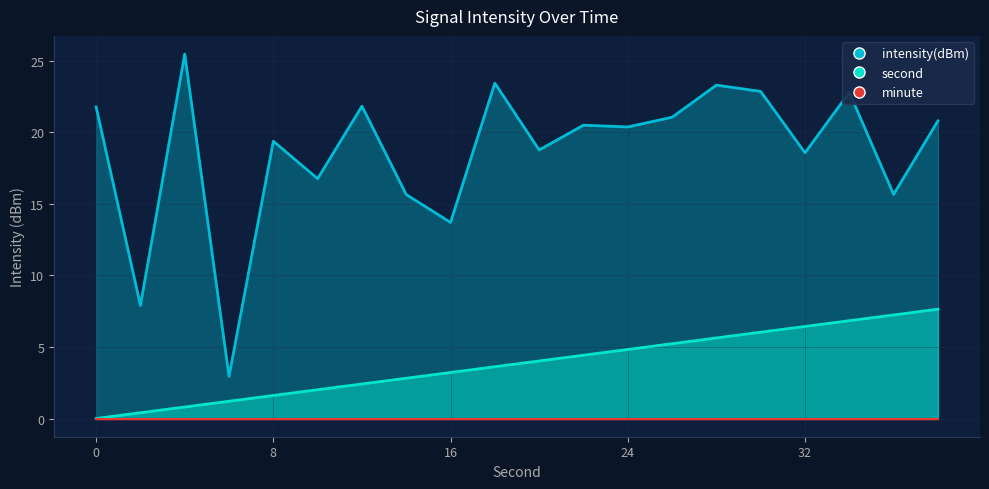

Where is second nearest to the value 3?

14